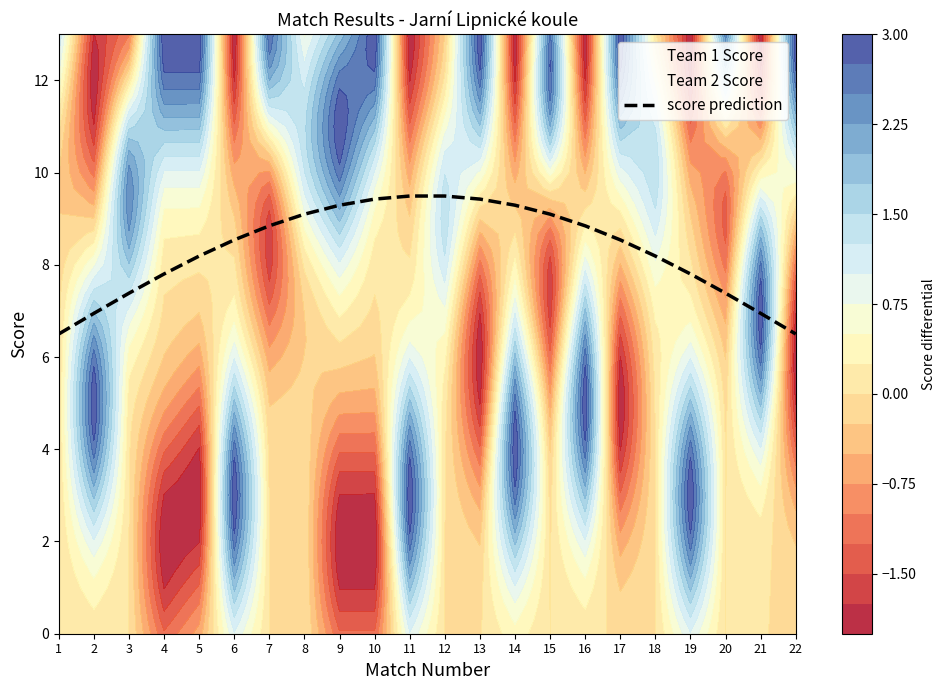

Where does the data first go above 8?

5